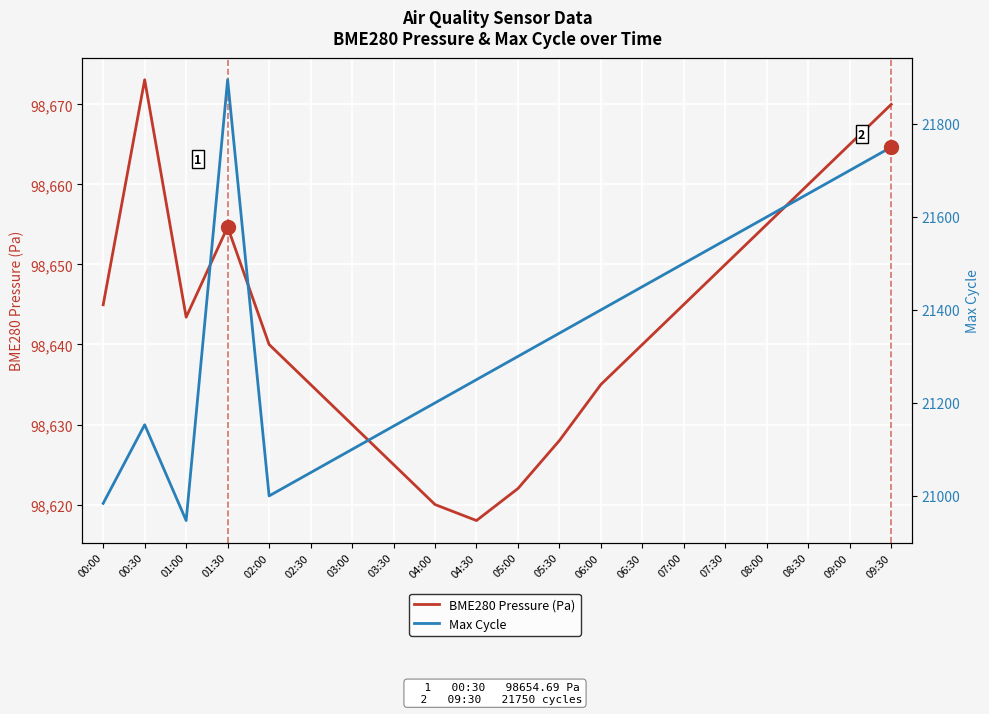

What is the label of the 5th point from the right?

07:30